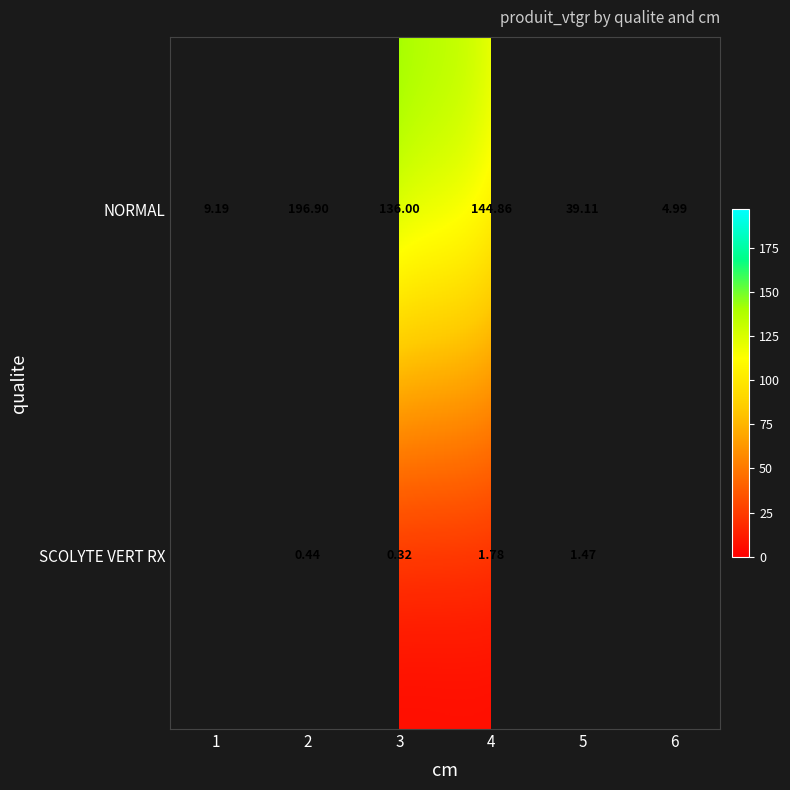

How many data points does each series have?

6